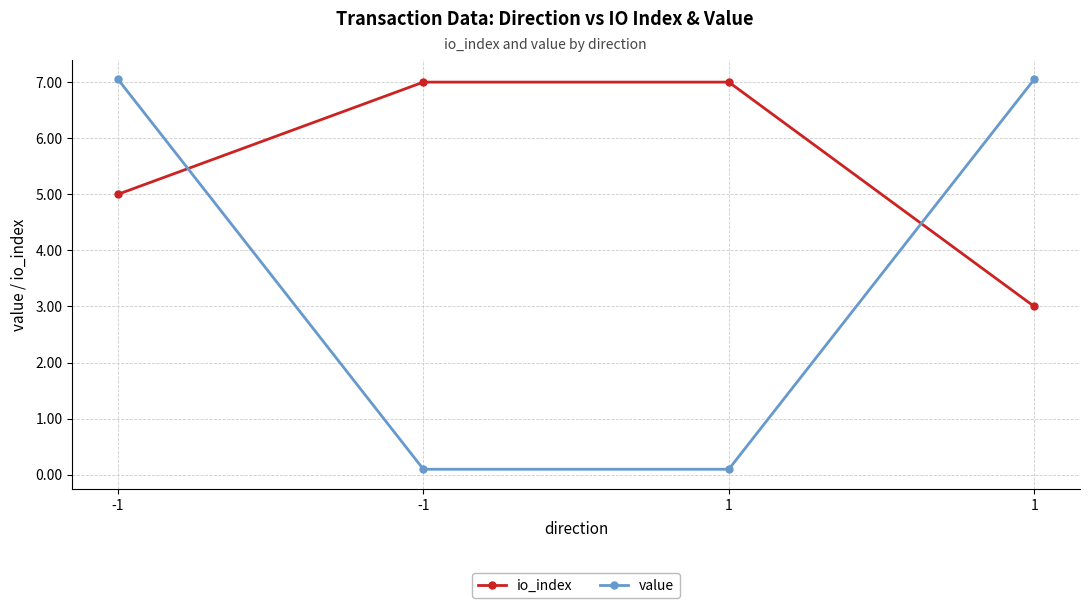

How many lines are shown in the chart?

2